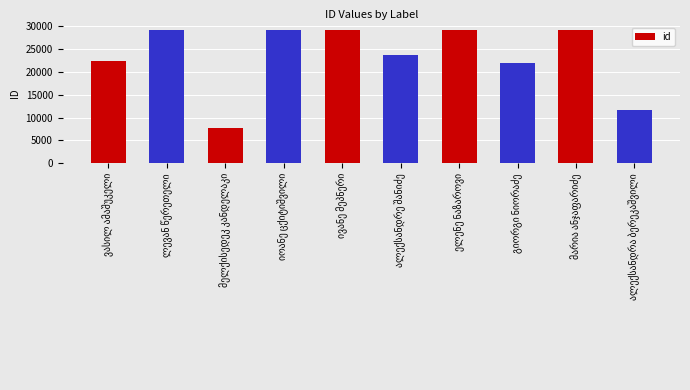

What is the maximum value shown in the chart?

29070